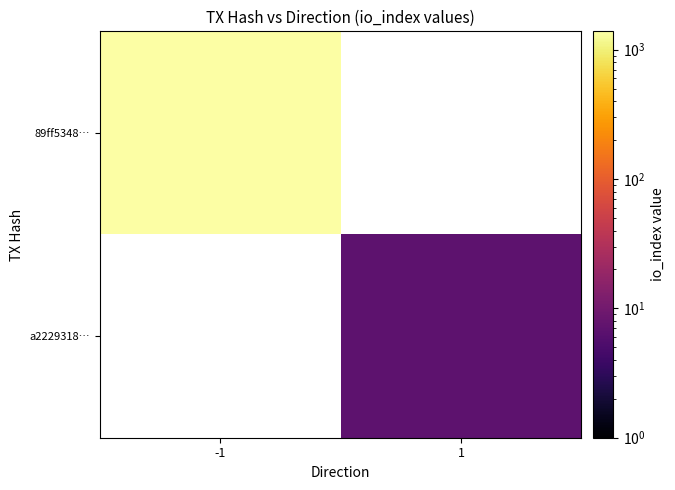

Which series has the widest spread of values?

89ff5348…